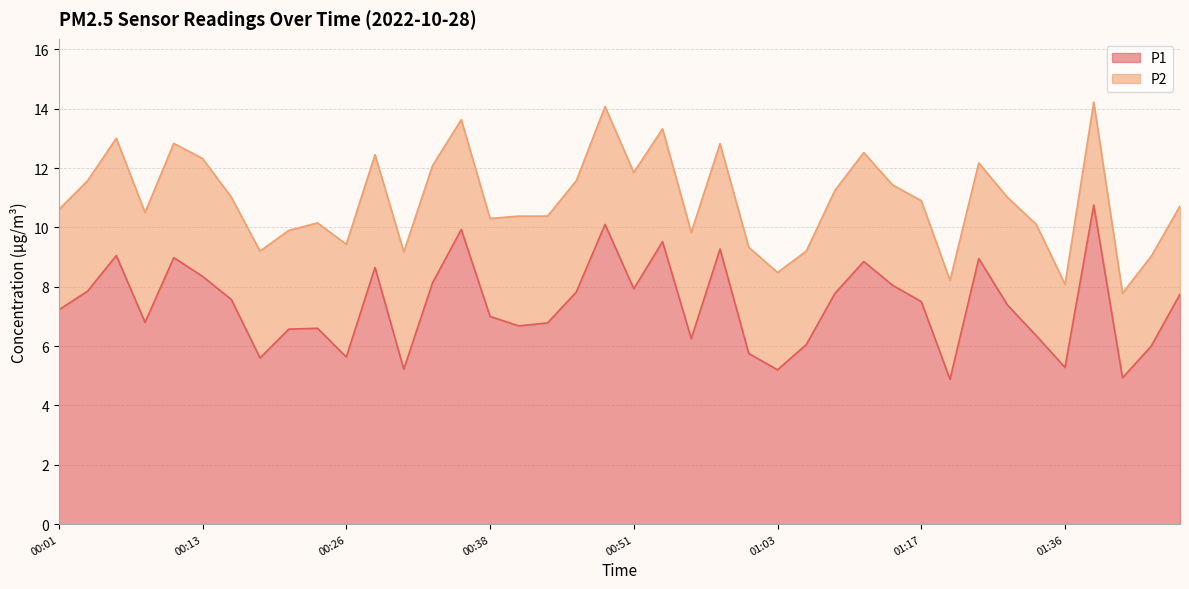

At which label is the value closest to 7?

00:38